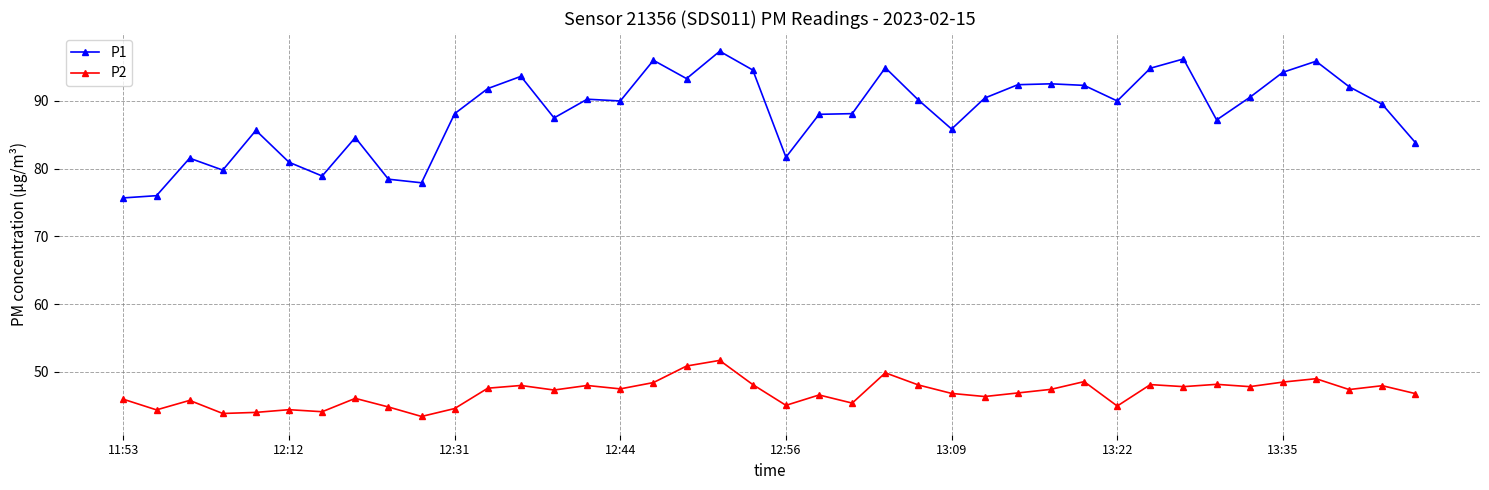

Rank the series by their maximum value, from lowest to highest.

P2, P1